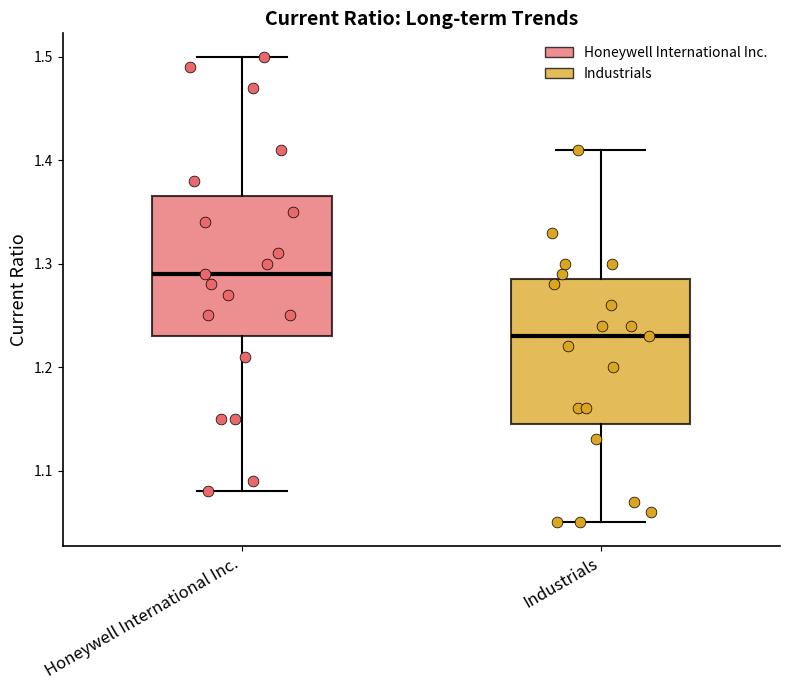

Where does the lower whisker of the box for Honeywell International Inc. end on the y-axis? The values are not printed on the chart, so give them approximately, as read against the axis.

1.08